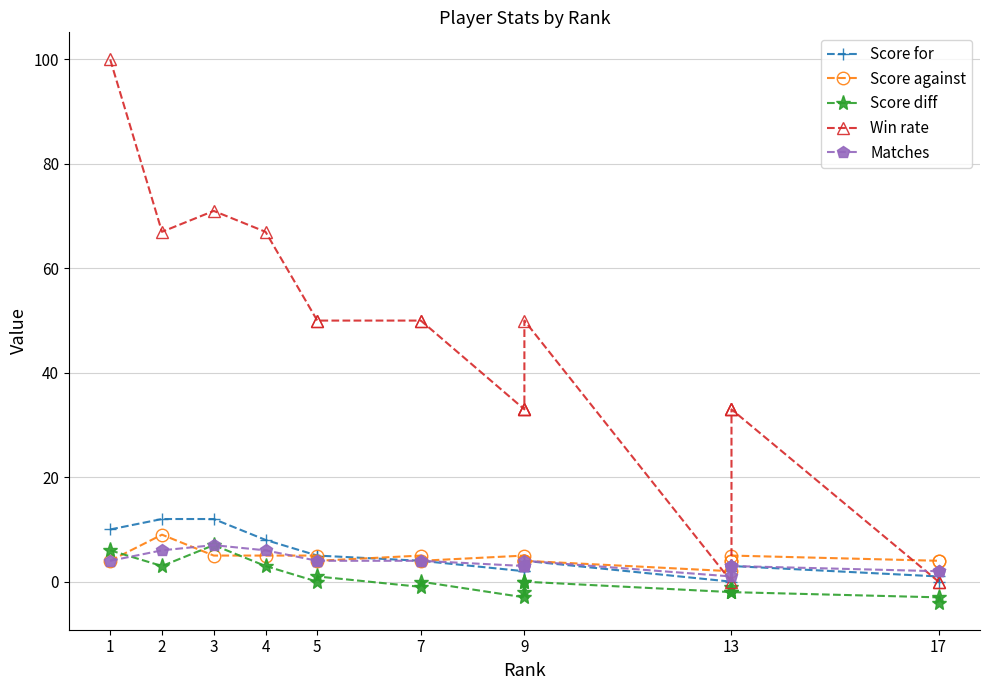

At which category does Score diff reach its first local peak?

3